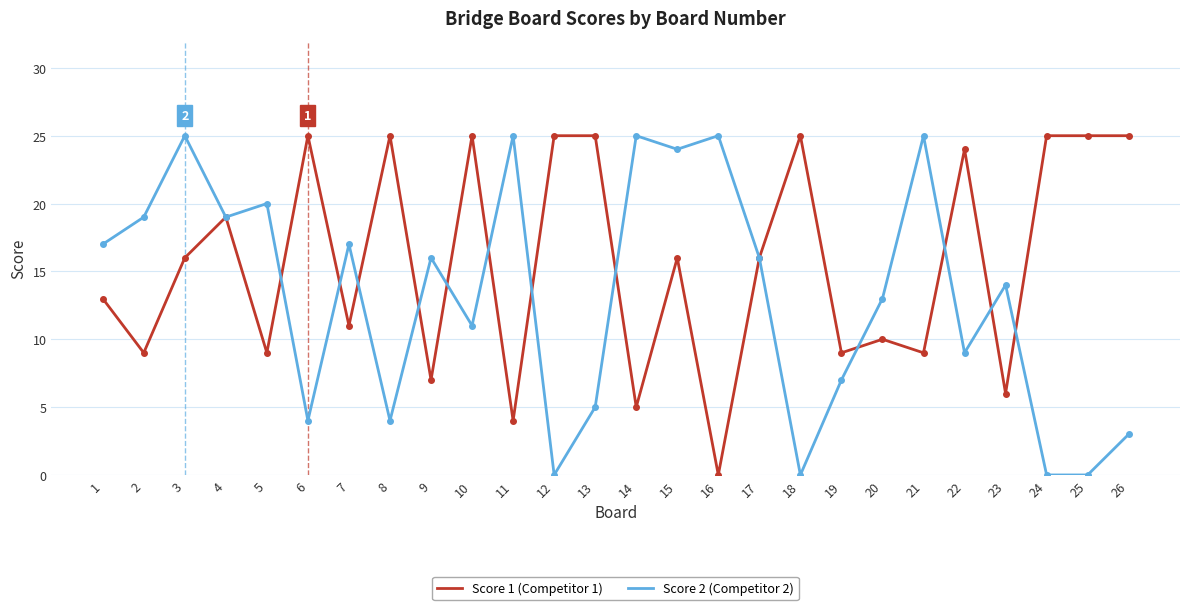

What is the greatest value displayed?

25